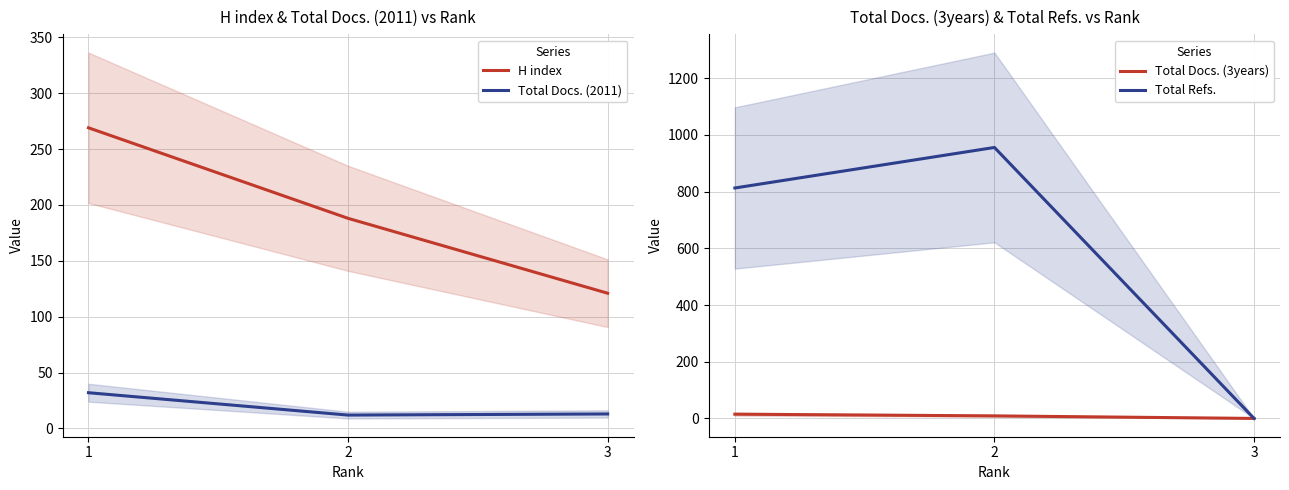

Which has a higher value, 2 or 3?

2